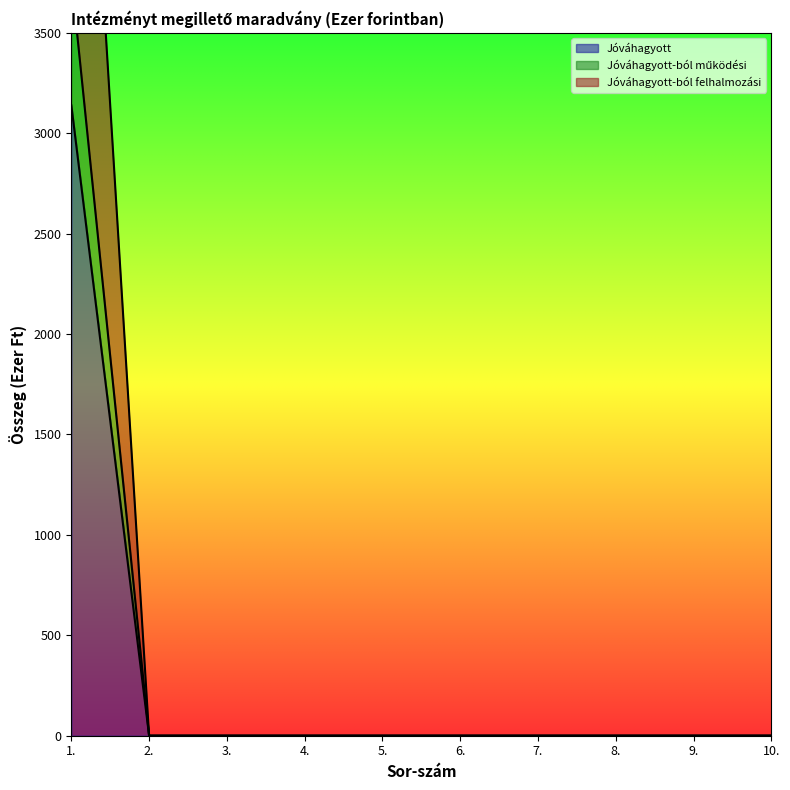

What is the difference between the maximum and minimum values in the Jóváhagyott-ból működési series?

3778